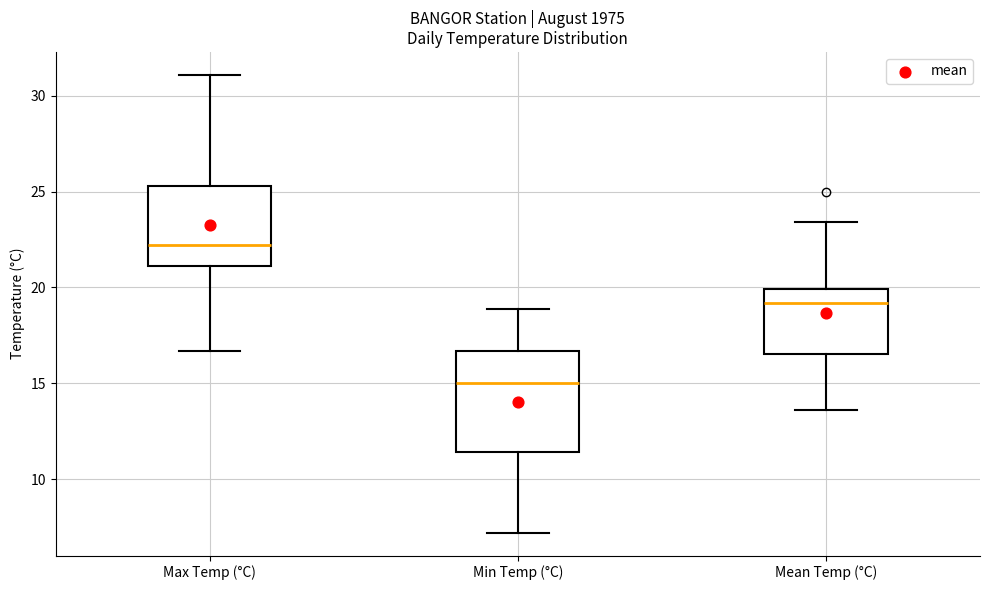

Comparing the boxes themselves (not the whiskers), which one is the tallest?

Min Temp (°C)